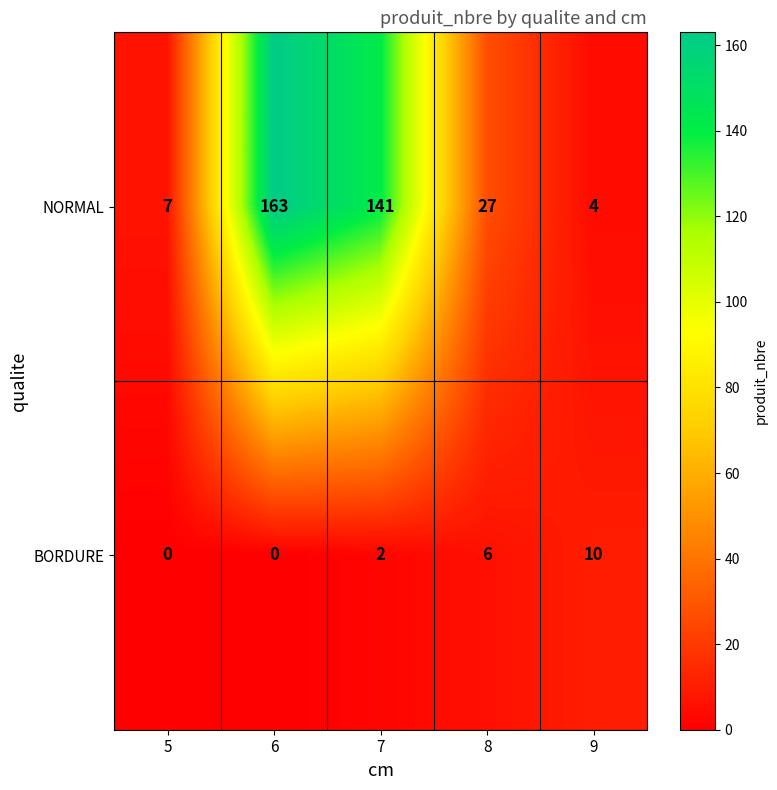

Which series has the widest spread of values?

NORMAL